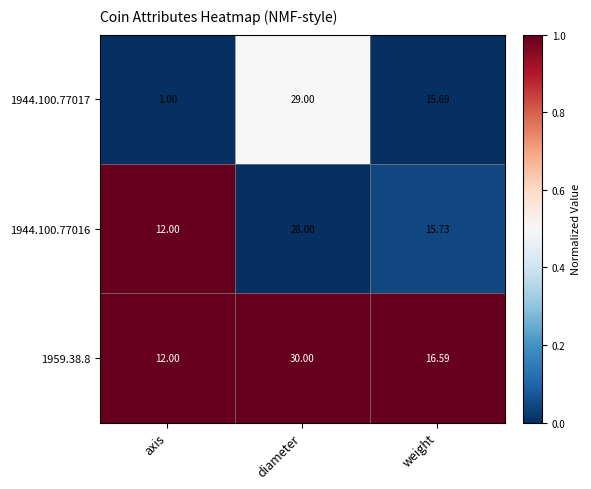

Which label corresponds to the smallest value in the chart?

axis